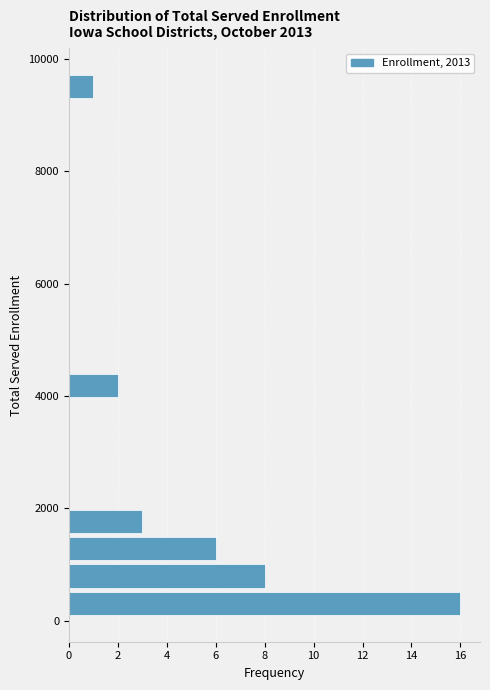

Read against the y-axis, roughly where is the centre of the longest bar?

400